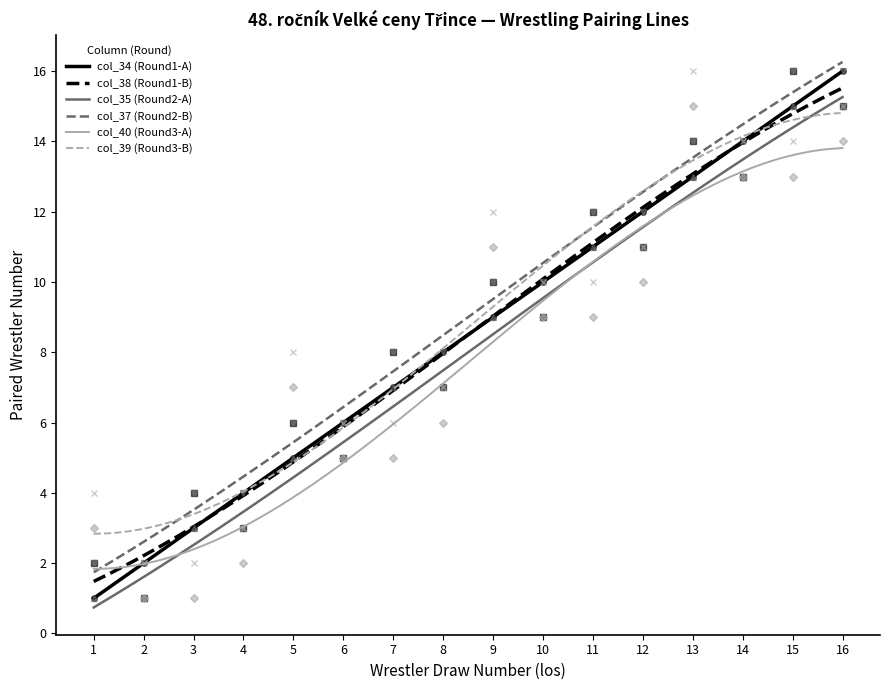

What is the value of the col_38 point at the 8th from the left?

7